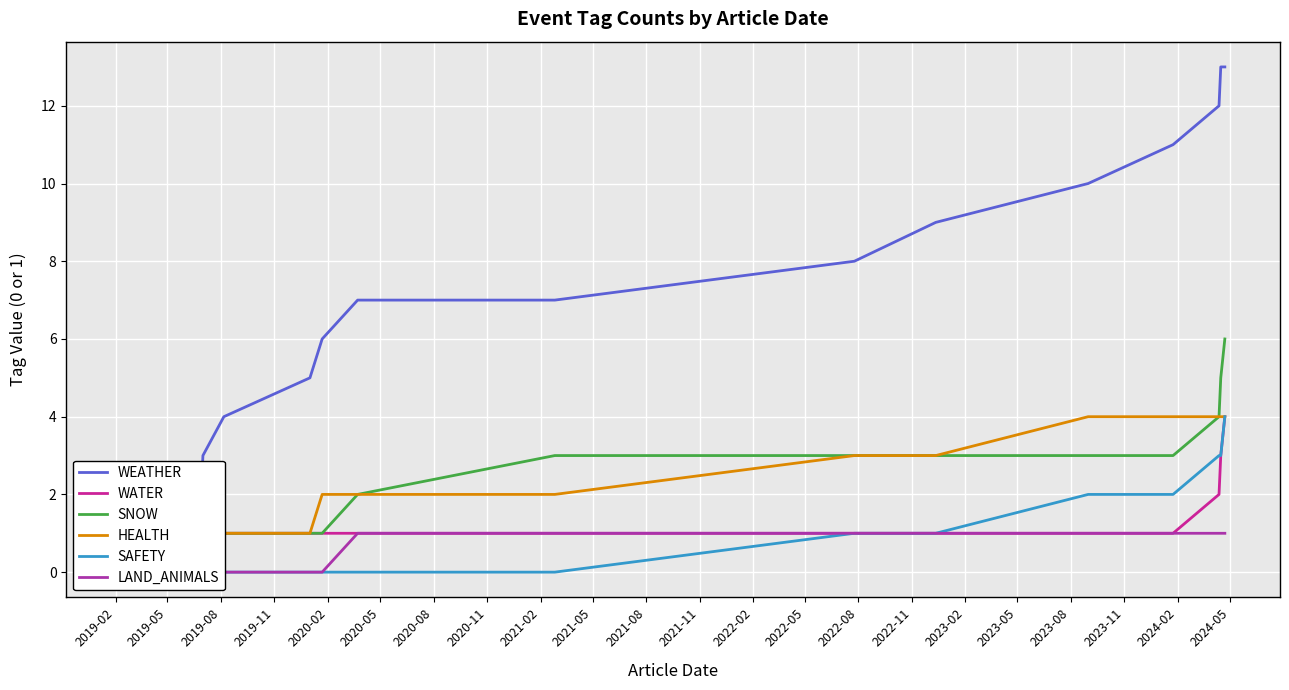

True or false: WATER has more than 2 points higher than both neighbors.

False